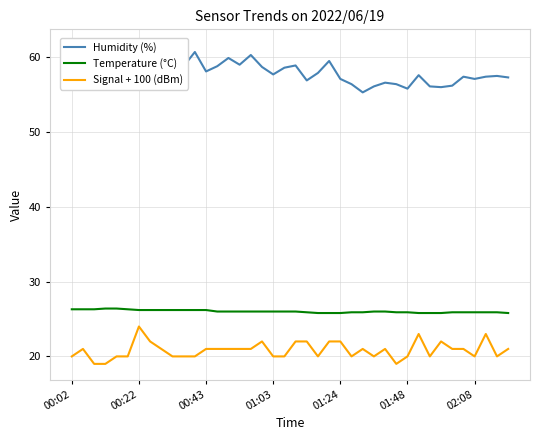

How many series are shown in this chart?

3